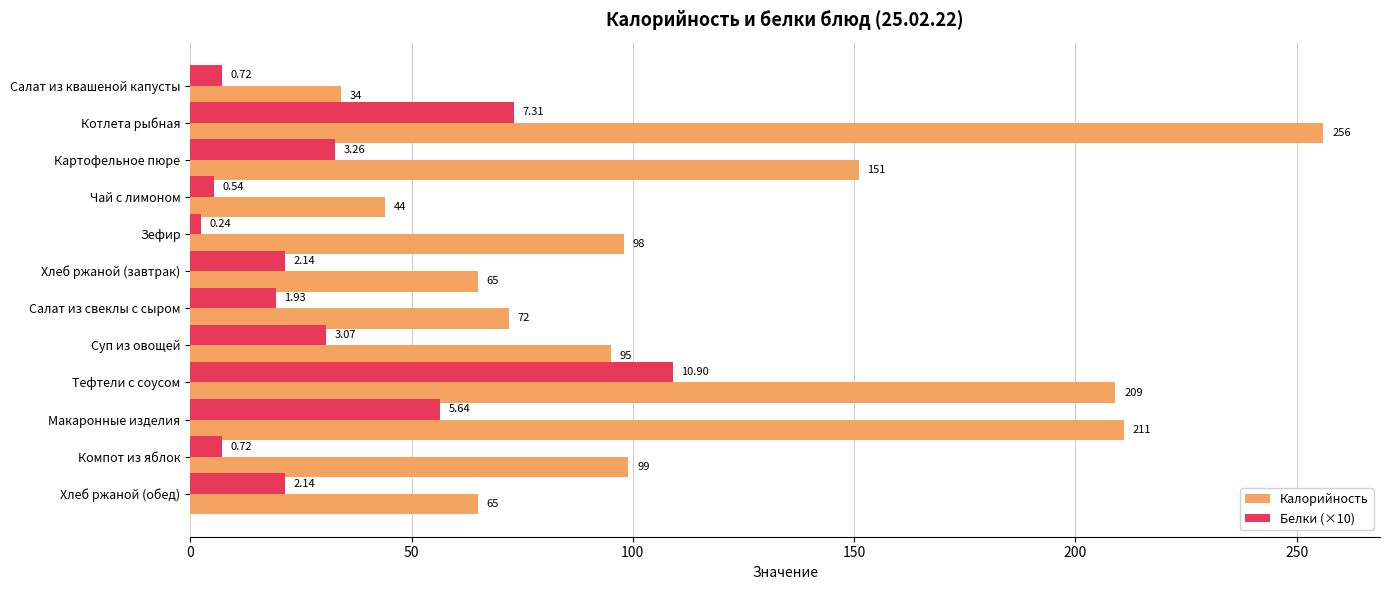

What is the sum of the Калорийность values at Зефир and Картофельное пюре?

249.0